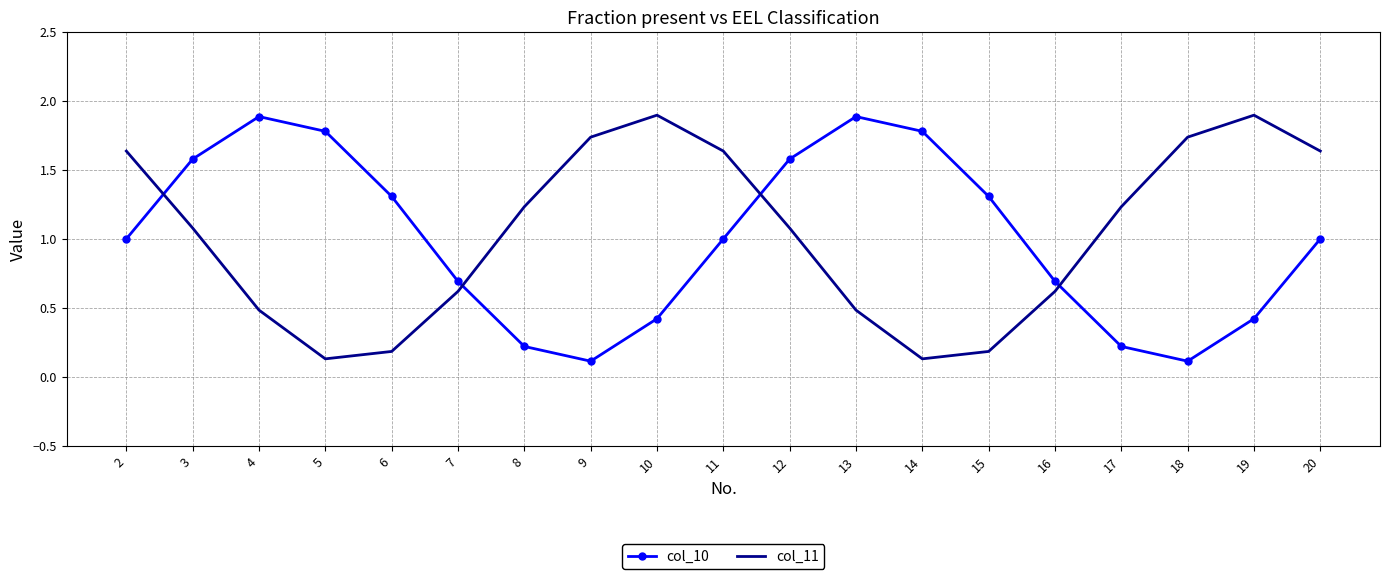

What is the total value across all series at 12?

2.7